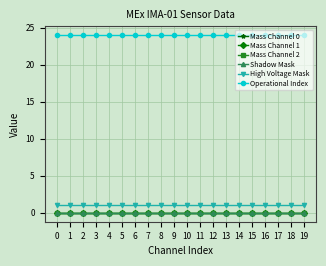

What is the value of the High Voltage Mask point at the 4th from the left?

1